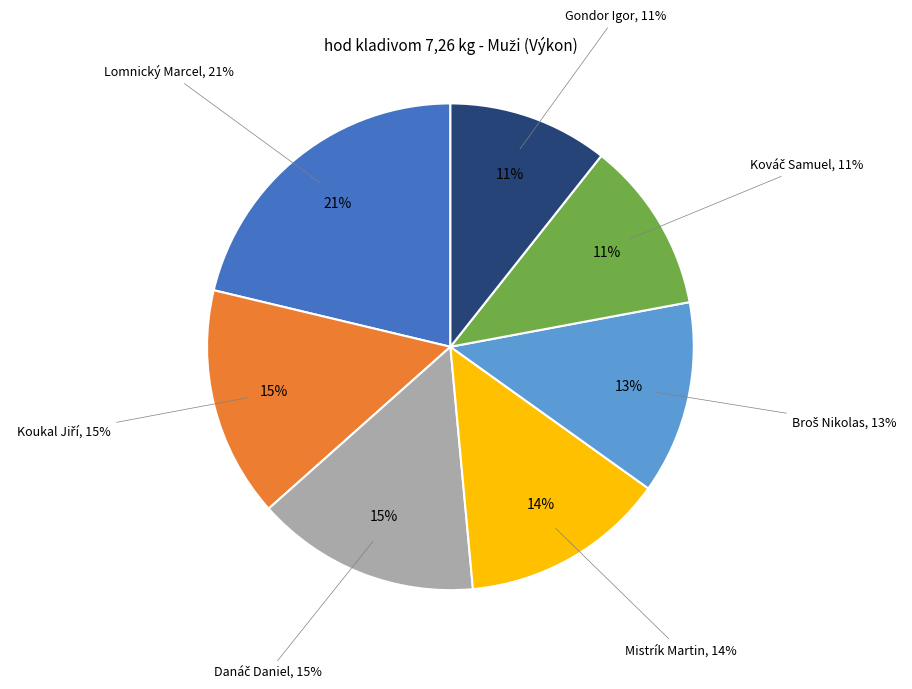

The Mistrík Martin slice represents 1% of the pie. True or false?

False